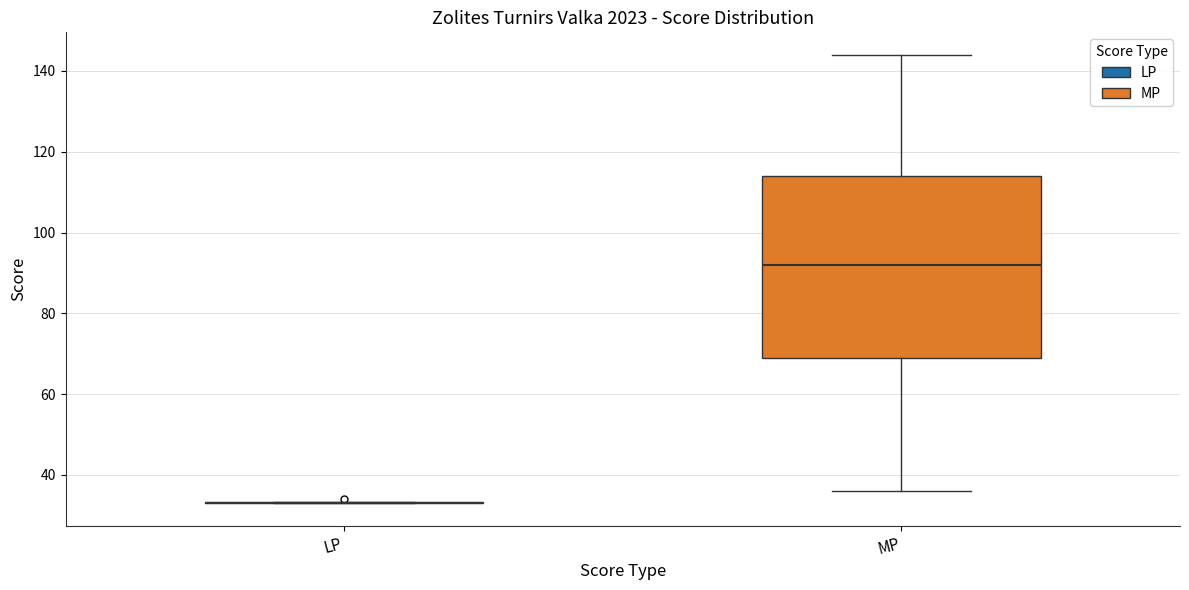

Reading left to right, transcribe this box plot: for each box, give where its median line is, the range the box spans, and where its two whiskers end, as read against the y-axis. The values are not printed on the chart, so give them approximately, as read against the axis.

LP: box collapsed to a line at 34, whiskers 34 to 34
MP: median 92, box 70 to 114, whiskers 36 to 144